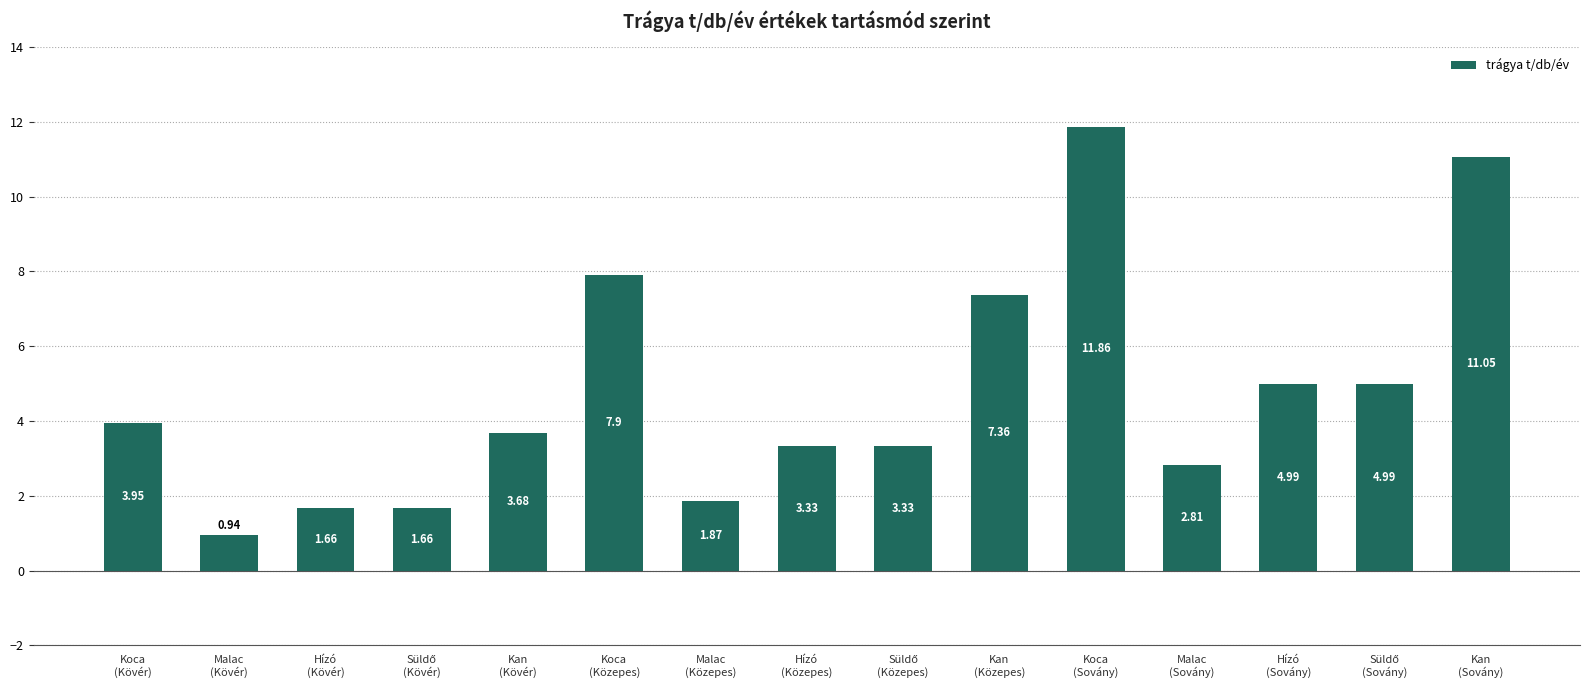

What is the difference between the values at Kan
(Kövér) and Hízó
(Sovány)?

1.3